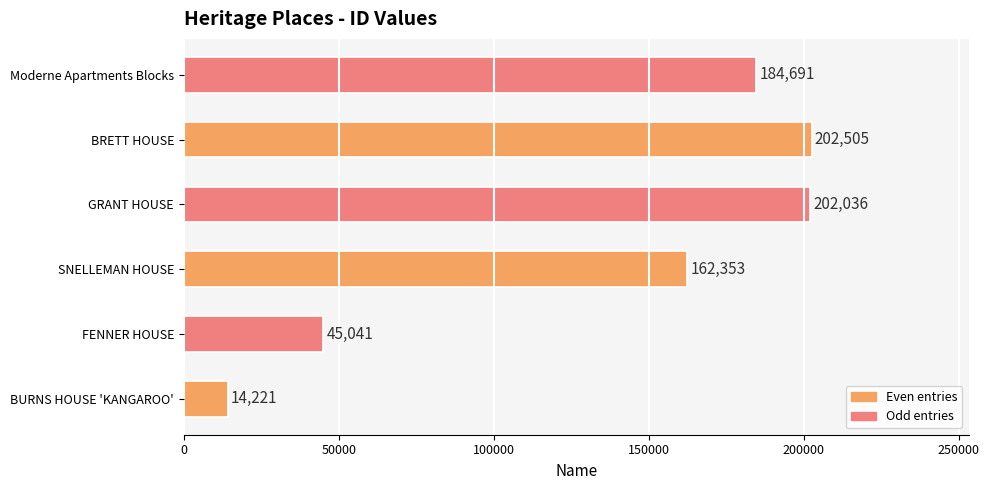

What value does the data have at Moderne Apartments Blocks?

184691